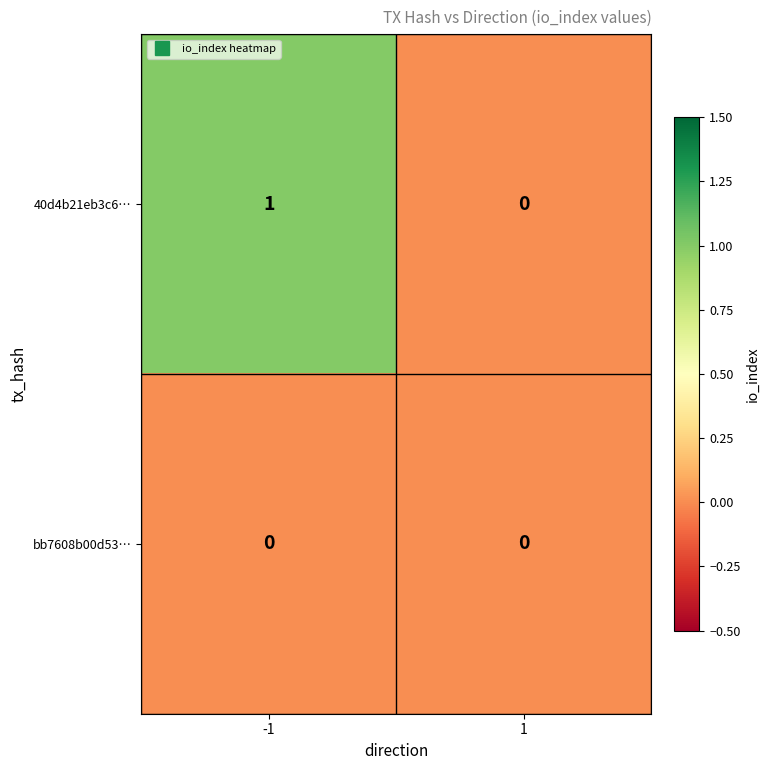

Reading left to right, what are all the values shown in this chart?

40d4b21eb3c6…: -1=1	1=0
bb7608b00d53…: -1=0	1=0